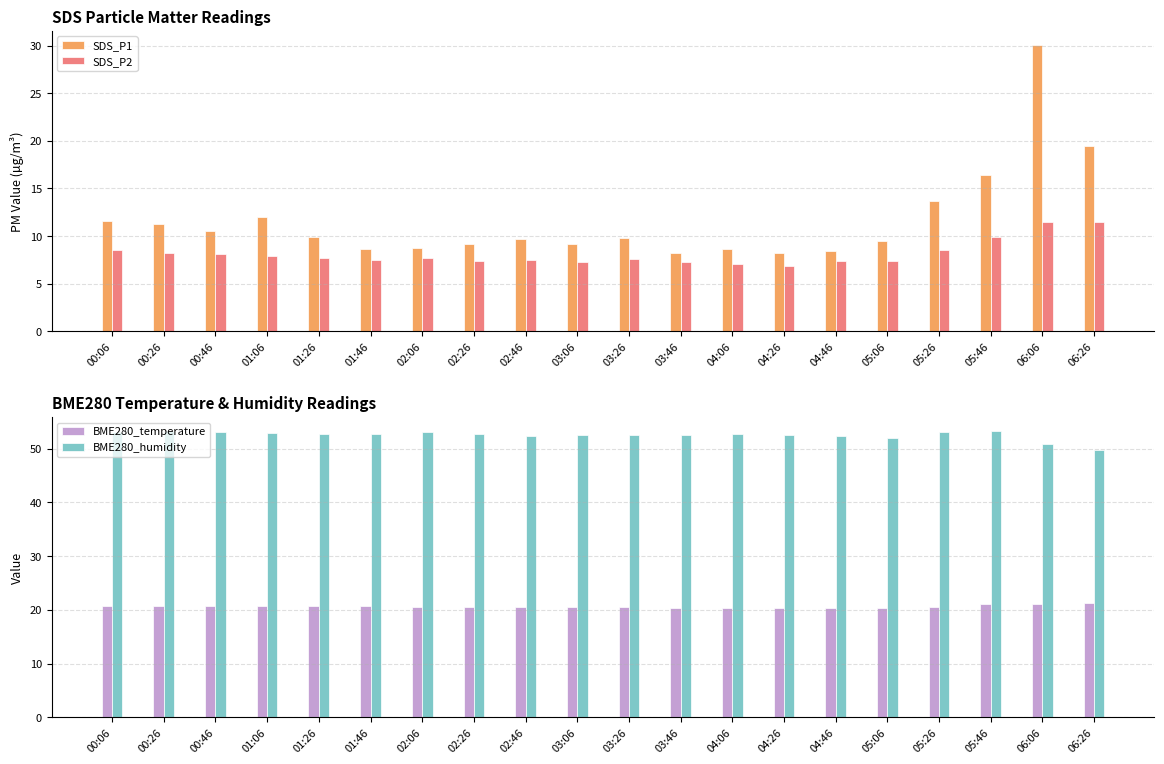

Is the value of SDS_P1 at 00:06 greater than the value of BME280_temperature at 04:06?

No